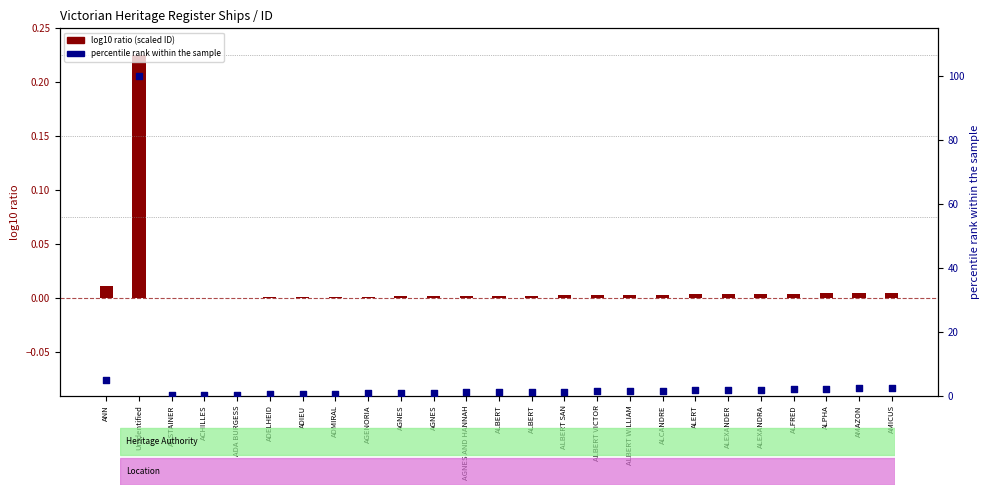

Is the value of log10 ratio (scaled ID) at AMAZON greater than the value of percentile rank within the sample at AGNES?

No